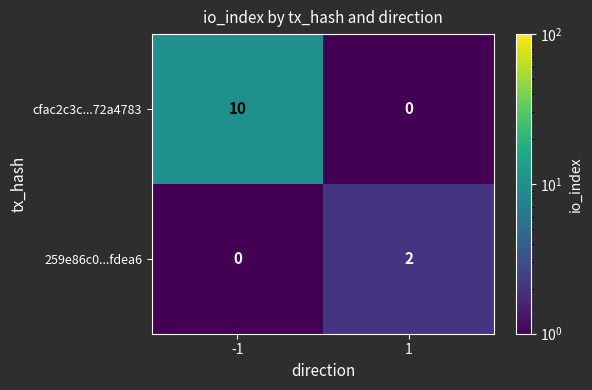

Reading right to left, what are all the values shown in this chart?

cfac2c3c...72a4783: 0	10
259e86c0...fdea6: 2	0